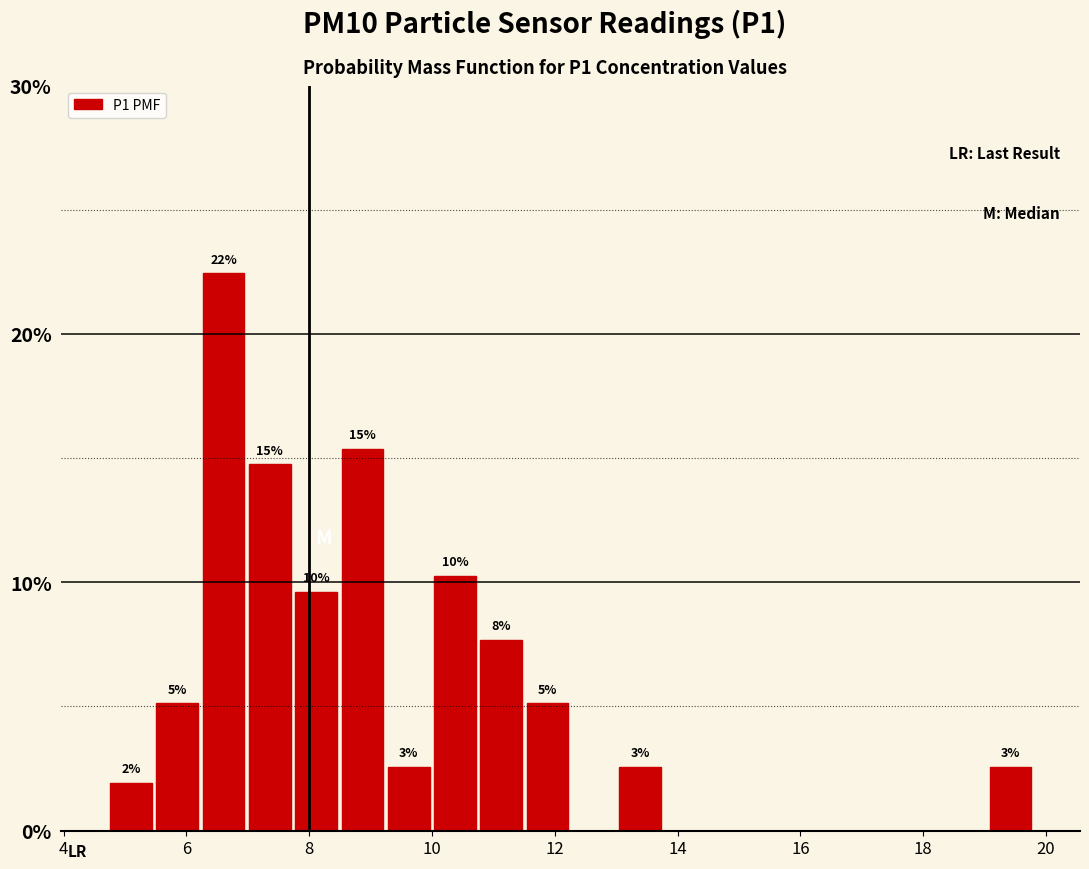

Read against the x-axis, roughly where is the centre of the tallest bar?

6.6